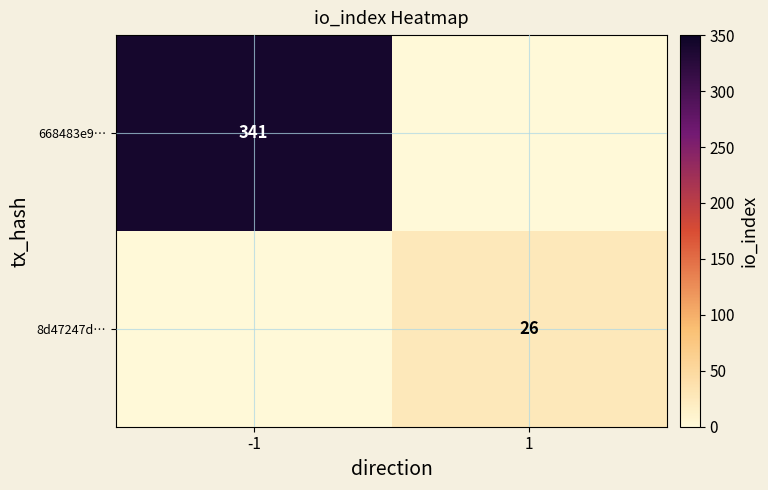

At how many categories does at least one series exceed 327?

1